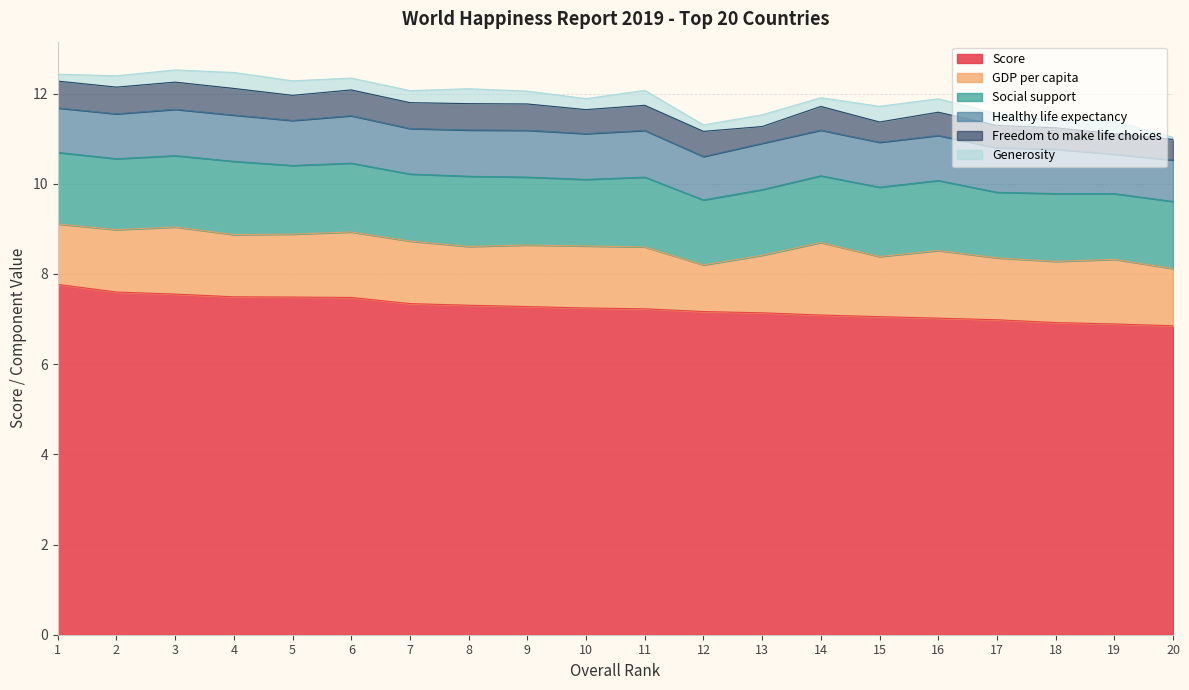

Rank the series at 2 from highest to lowest value.

Score, Social support, GDP per capita, Healthy life expectancy, Freedom to make life choices, Generosity